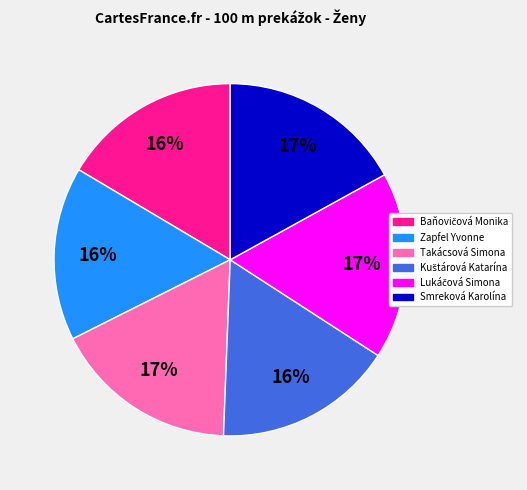

Is it true that Zapfel Yvonne is 16% of the pie?

True